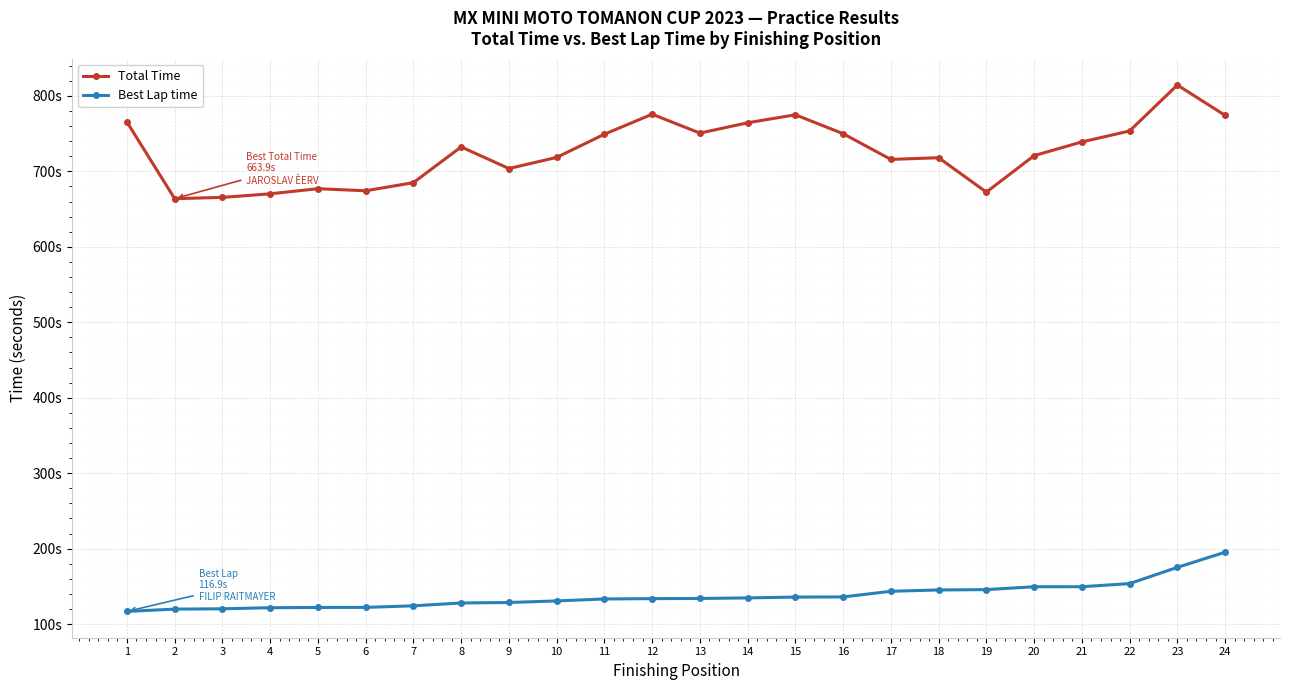

At which category is the sum across all series the highest?

23